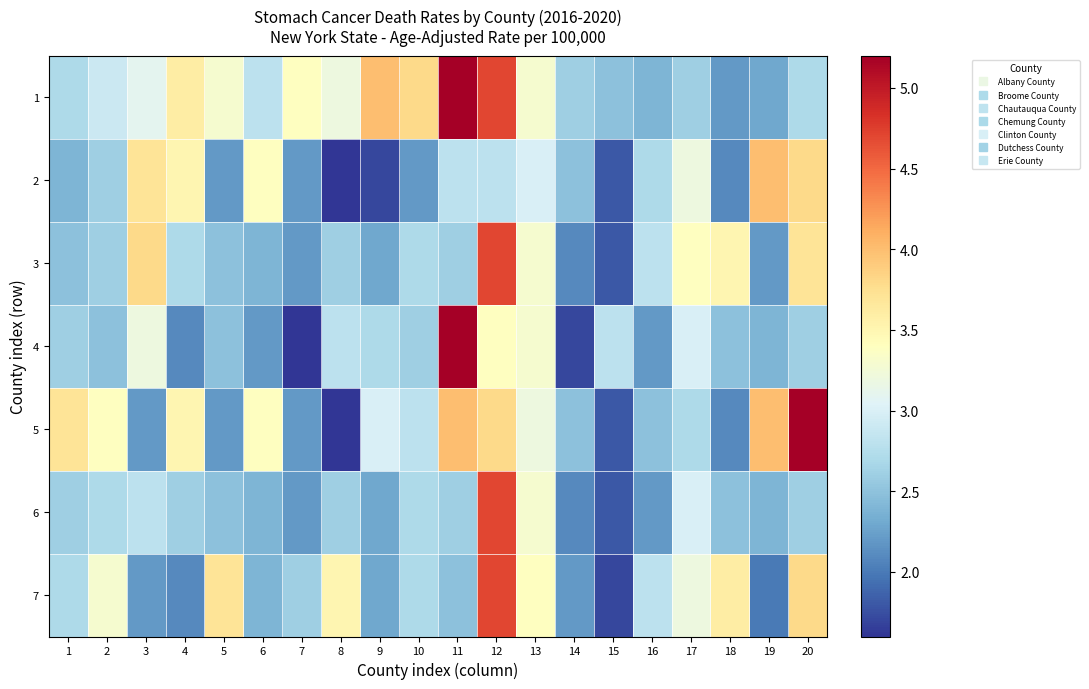

Rank the series at 1 from highest to lowest value.

5, 1, 7, 4, 6, 3, 2